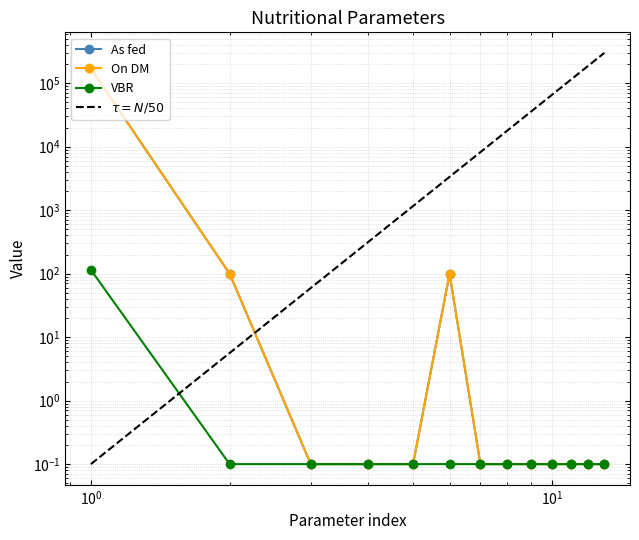

What is the value of the On DM point at the 3rd from the left?

0.1